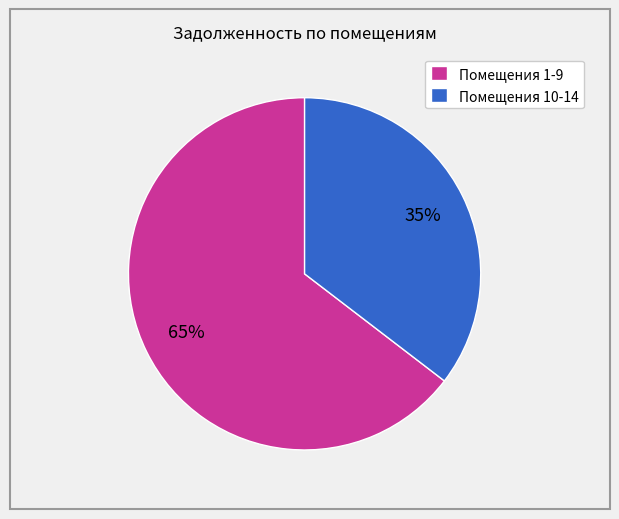

To the nearest percent, what is the average slice percentage?

50%